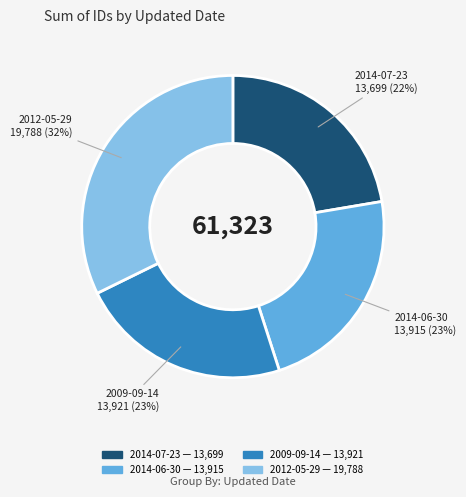

Between 2014-06-30 and 2012-05-29, which is larger?

2012-05-29